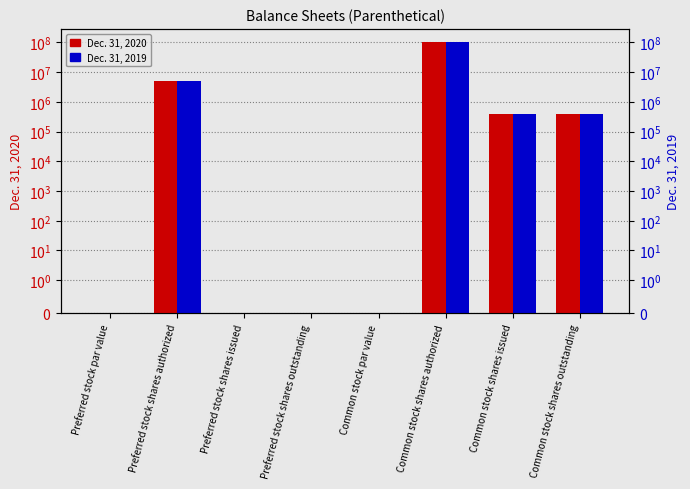

What is the sum of the Dec. 31, 2019 values at Common stock shares outstanding and Common stock par value?

386276.0